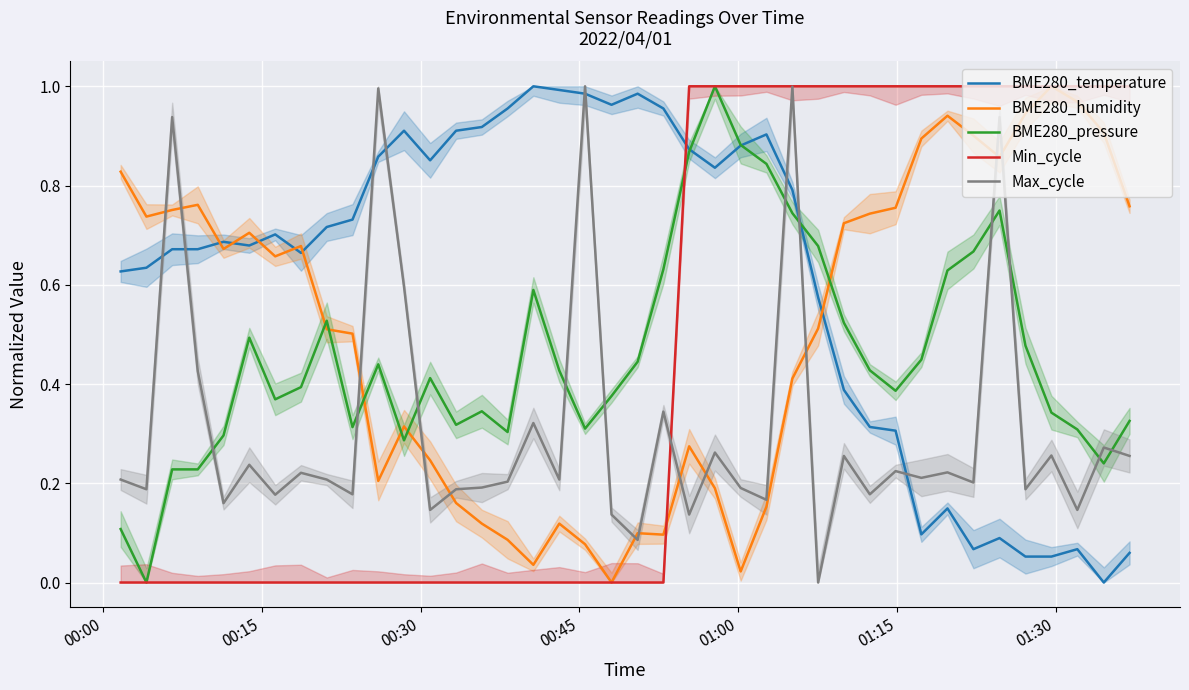

Which series ends up on top after the final intersection of BME280_humidity and Max_cycle?

BME280_humidity